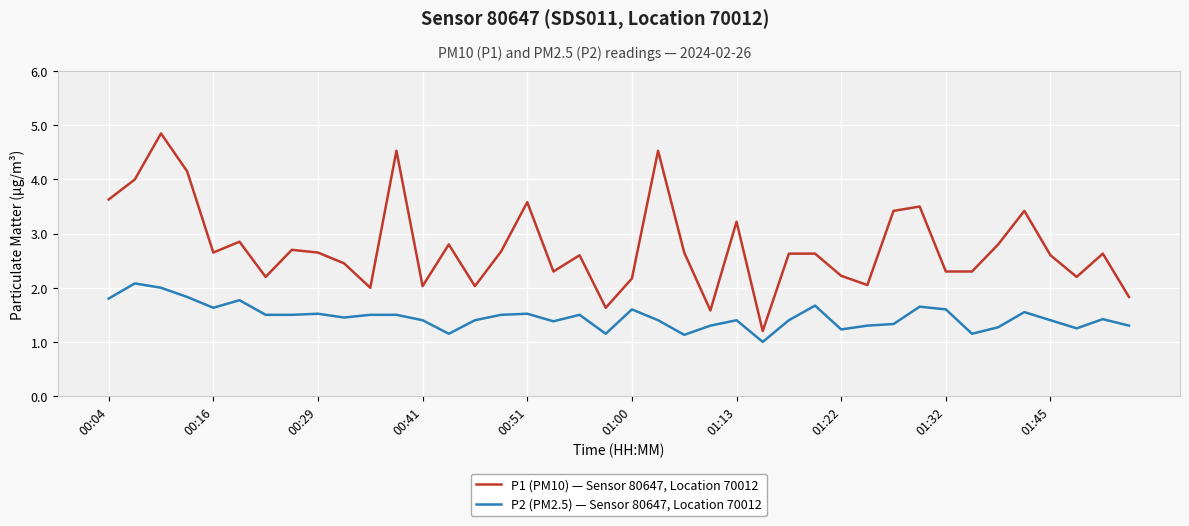

Which series has the widest spread of values?

P1 (PM10) — Sensor 80647, Location 70012